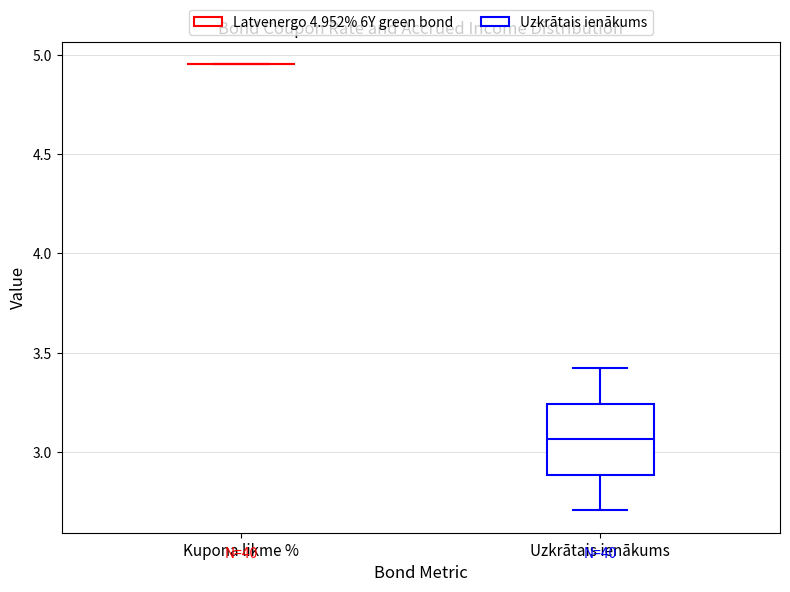

Reading left to right, read every box against the y-axis: the position of its median line, the range the box covers, and the ends of its whiskers. The values are not printed on the chart, so give them approximately, as read against the axis.

Kupona likme %: box collapsed to a line at 4.95, whiskers 4.95 to 4.95
Uzkrātais ienākums: median 3.05, box 2.90 to 3.25, whiskers 2.70 to 3.40